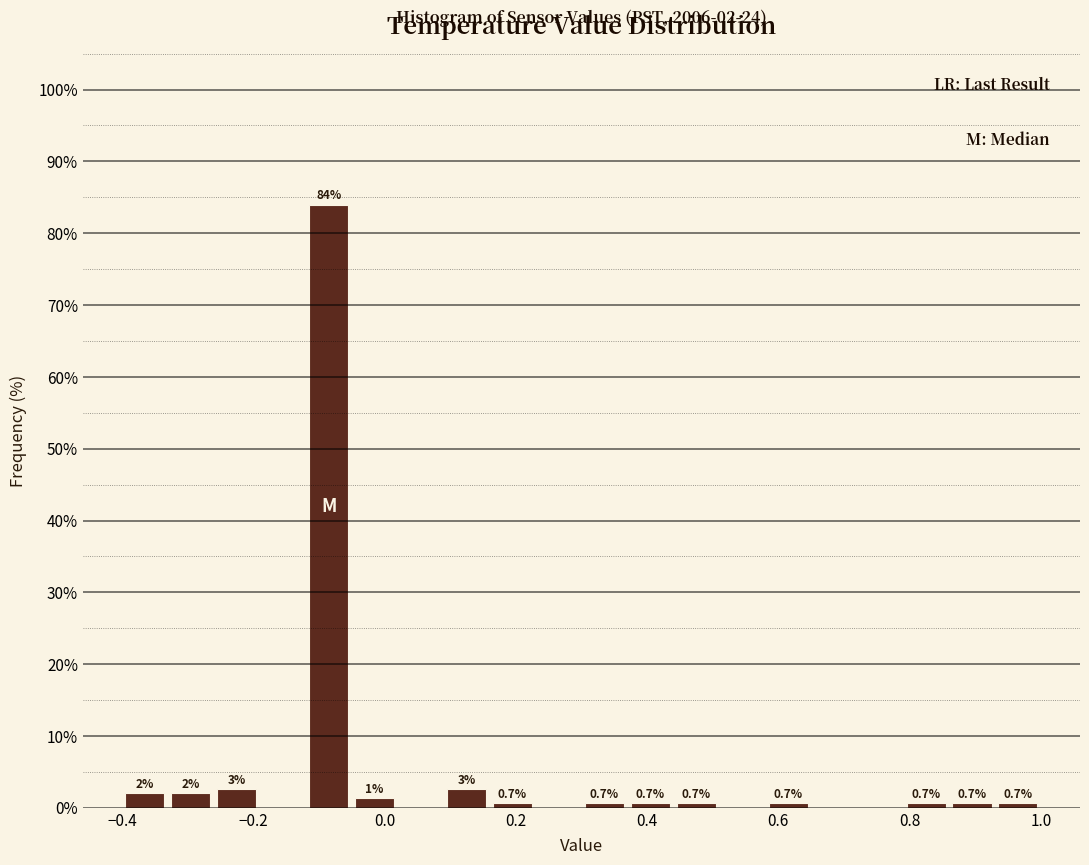

Around what value on the x-axis is the tallest bar? Give the approximate position of its centre, as read against the axis.

-0.08